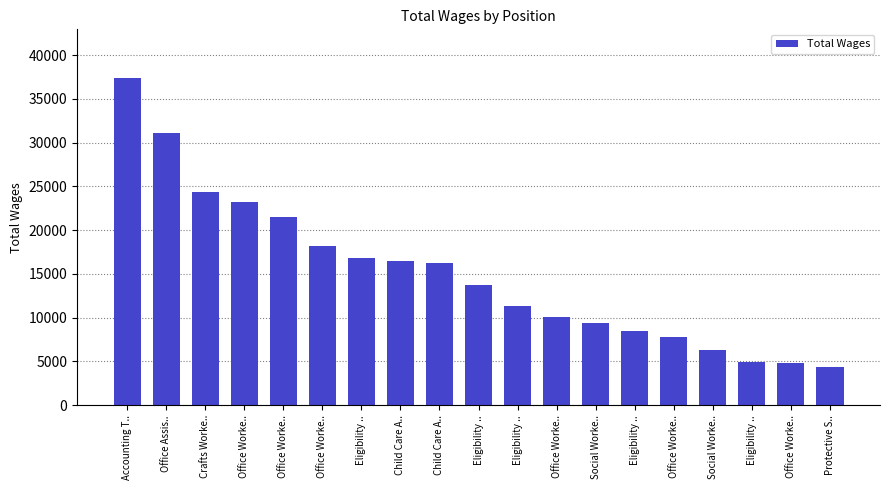

How many bars are there in total?

19